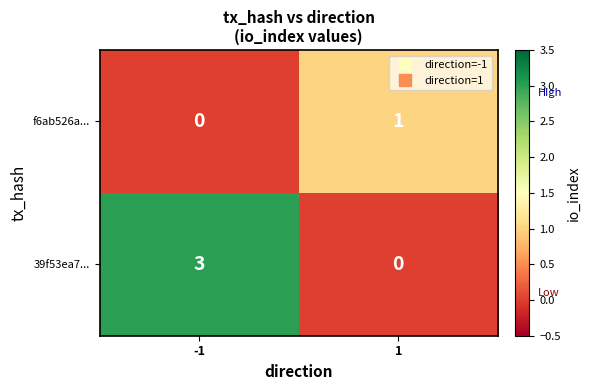

Reading right to left, transcribe all the data shown in this chart.

f6ab526a...: 1	0
39f53ea7...: 0	3